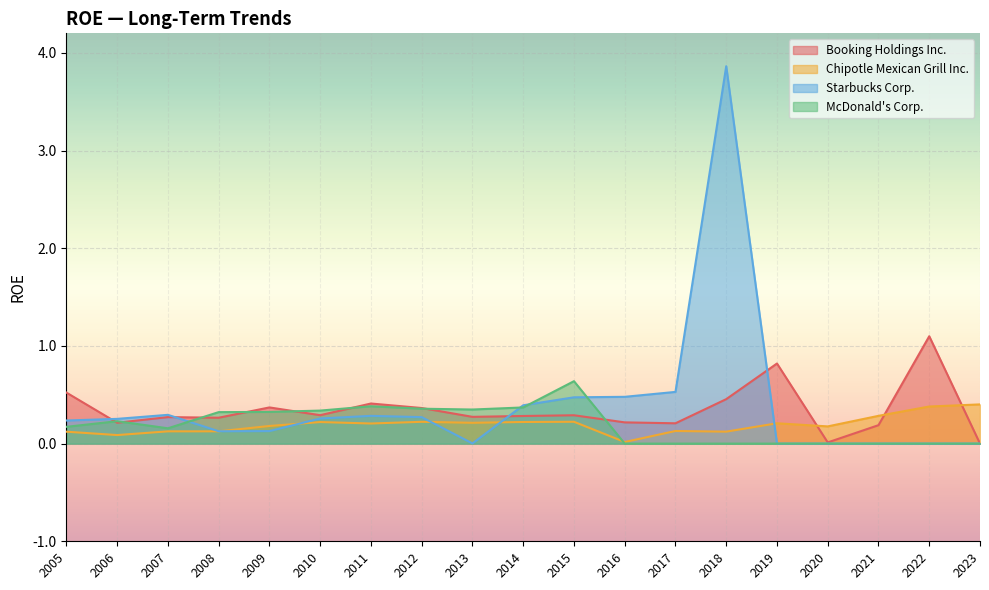

How many intersections are there between McDonald's Corp. and Booking Holdings Inc.?

8